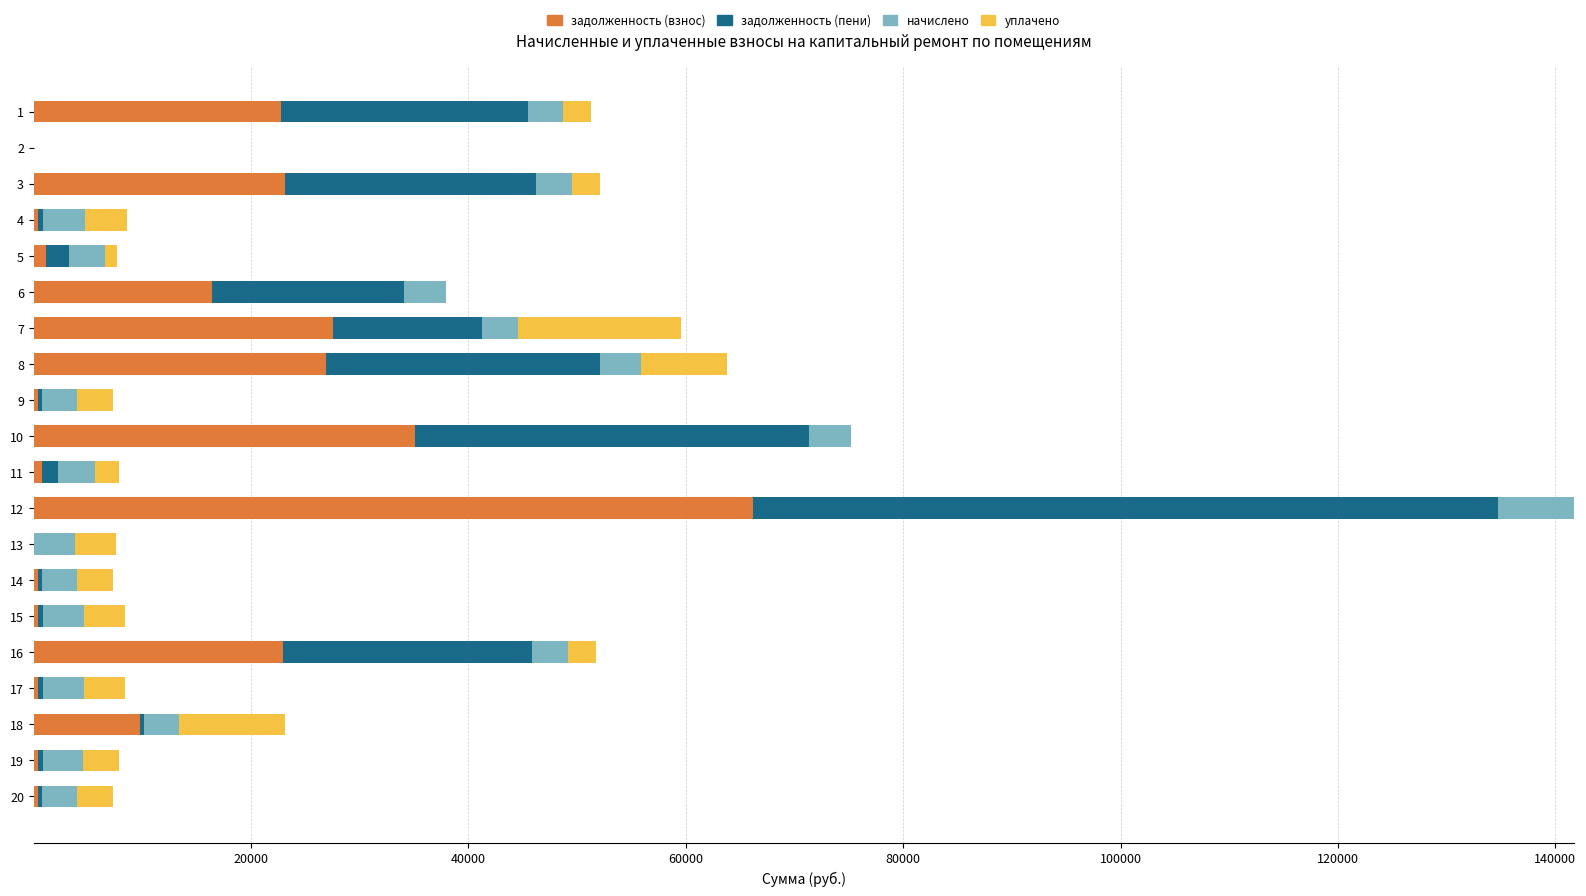

How many series are shown in this chart?

4